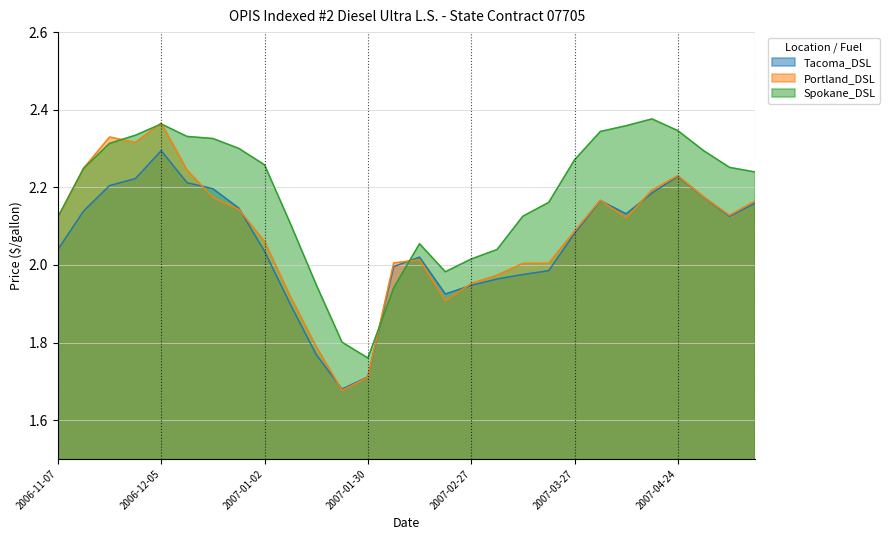

Reading left to right, extract all data points from this chart.

Tacoma_DSL: 2.0	2.1	2.2	2.2	2.3	2.2	2.2	2.1	2.0	1.9	1.8	1.7	1.7	2.0	2.0	1.9	1.9	2.0	2.0	2.0	2.1	2.2	2.1	2.2	2.2	2.2	2.1	2.2
Portland_DSL: 2.1	2.2	2.3	2.3	2.4	2.2	2.2	2.1	2.1	1.9	1.8	1.7	1.7	2.0	2.0	1.9	2.0	2.0	2.0	2.0	2.1	2.2	2.1	2.2	2.2	2.2	2.1	2.2
Spokane_DSL: 2.1	2.2	2.3	2.3	2.4	2.3	2.3	2.3	2.3	2.1	1.9	1.8	1.8	1.9	2.1	2.0	2.0	2.0	2.1	2.2	2.3	2.3	2.4	2.4	2.3	2.3	2.3	2.2